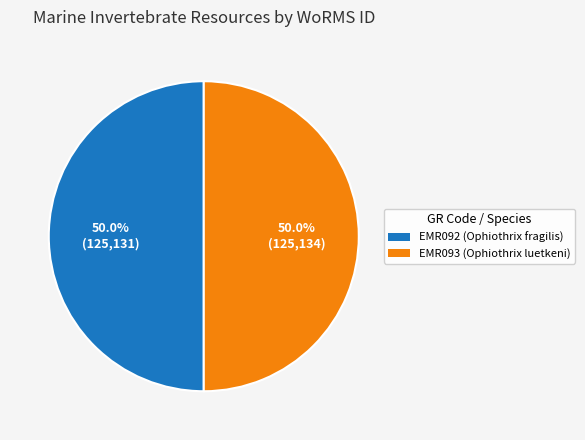

How many slices are in this pie chart?

2